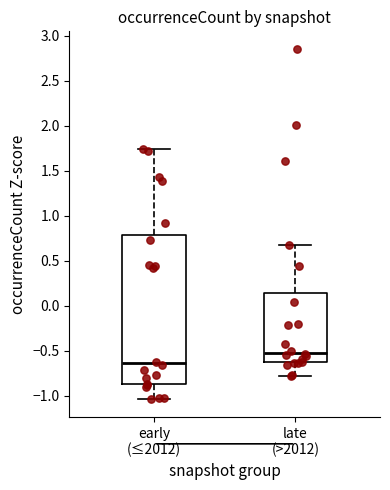

Comparing the boxes themselves (not the whiskers), which one is the tallest?

early (≤2012)